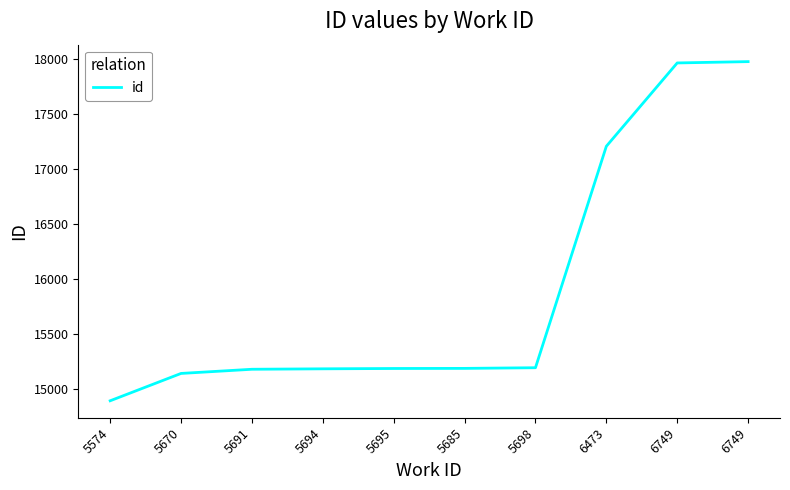

What is the label of the 8th point from the right?

5691